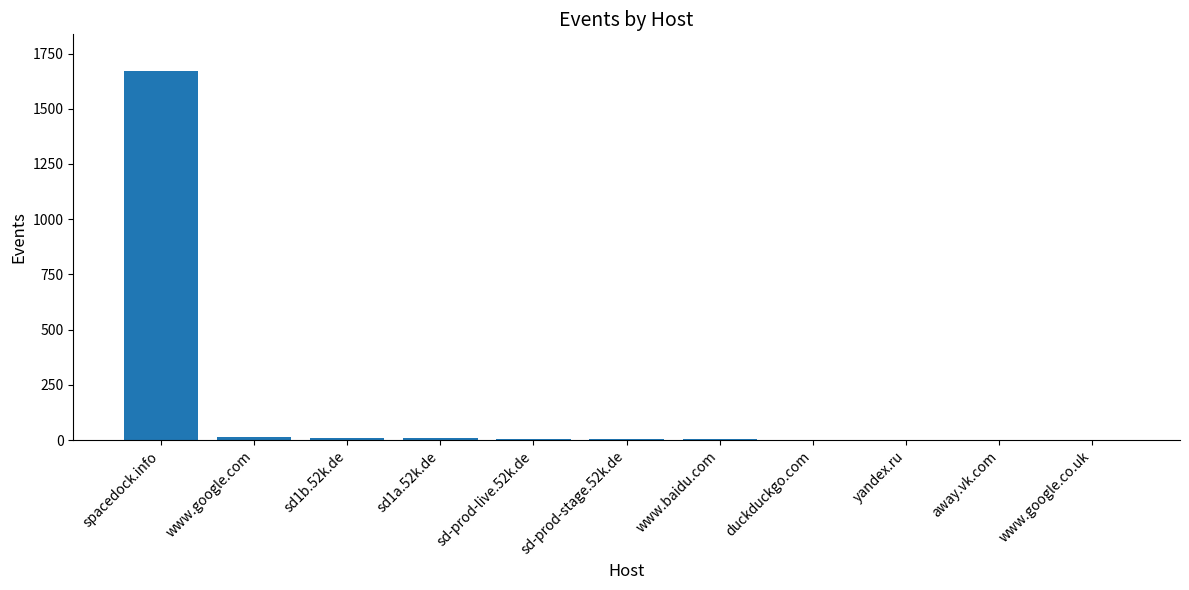

Which category has the highest value across all series?

spacedock.info